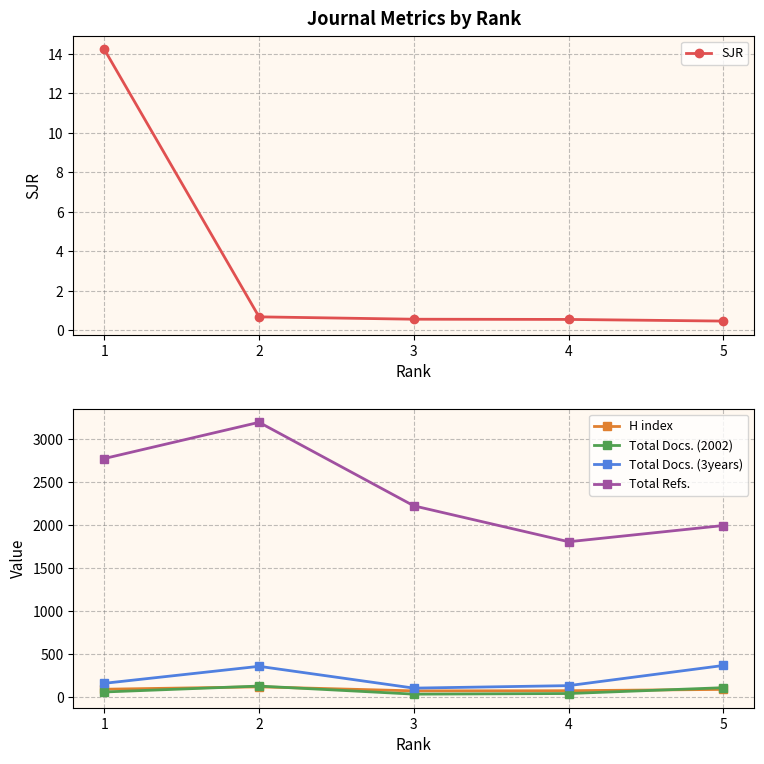

At which category does Total Docs. (2002) reach its first local peak?

2